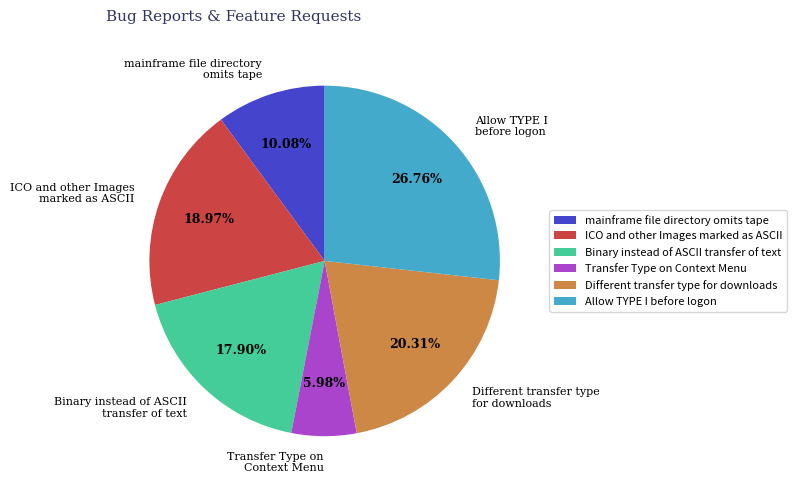

Combined, do Different transfer type for downloads and Allow TYPE I before logon account for over 50%?

No